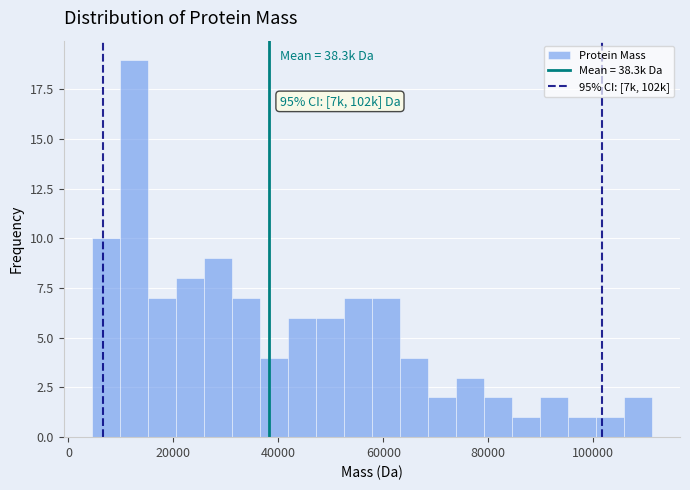

Around what value on the x-axis is the tallest bar? Give the approximate position of its centre, as read against the axis.

12000